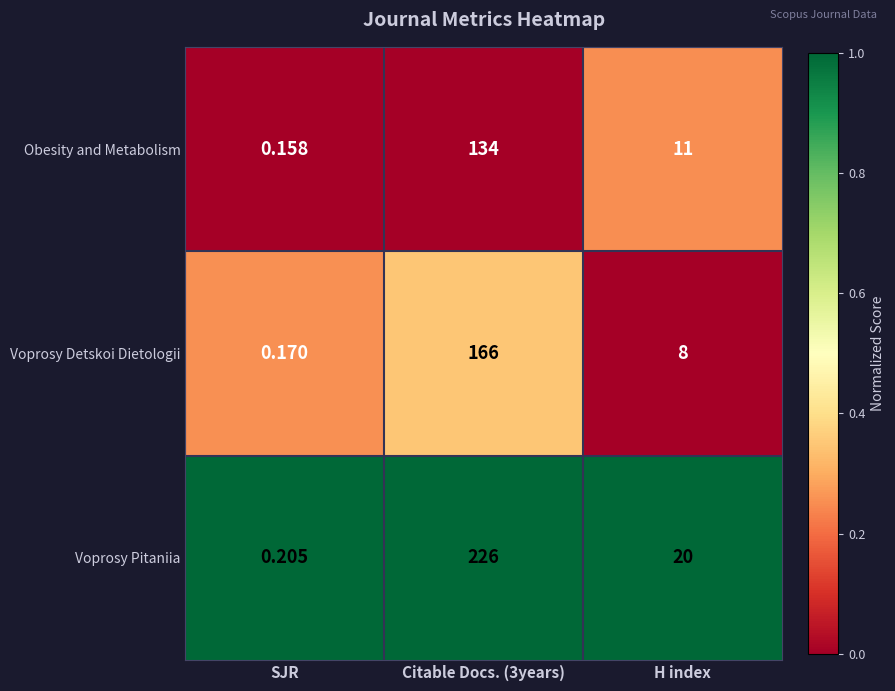

What is the spread (max minus min) of values at H index?

12.0